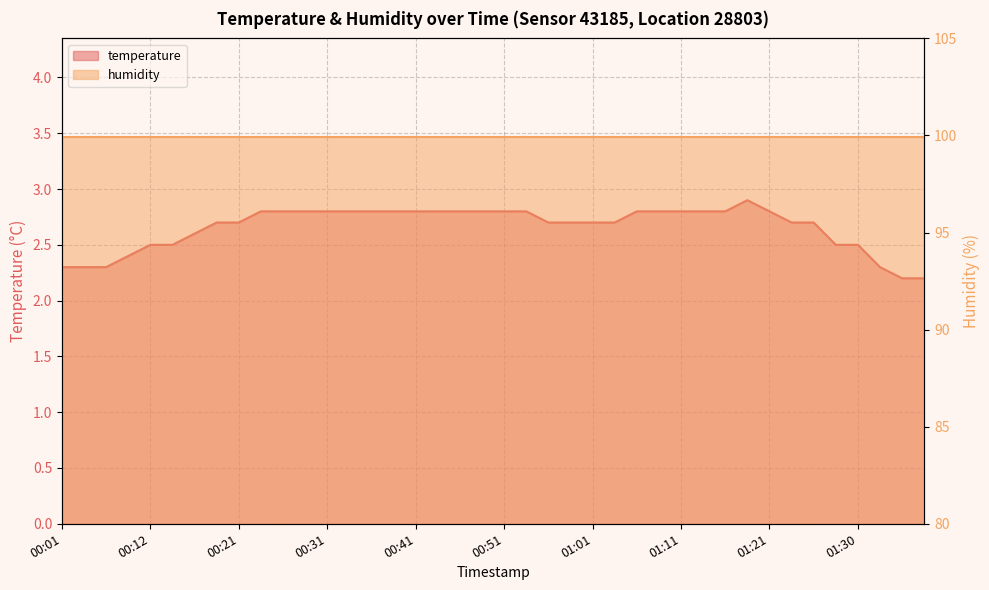

How many values are between 2 and 3?

40